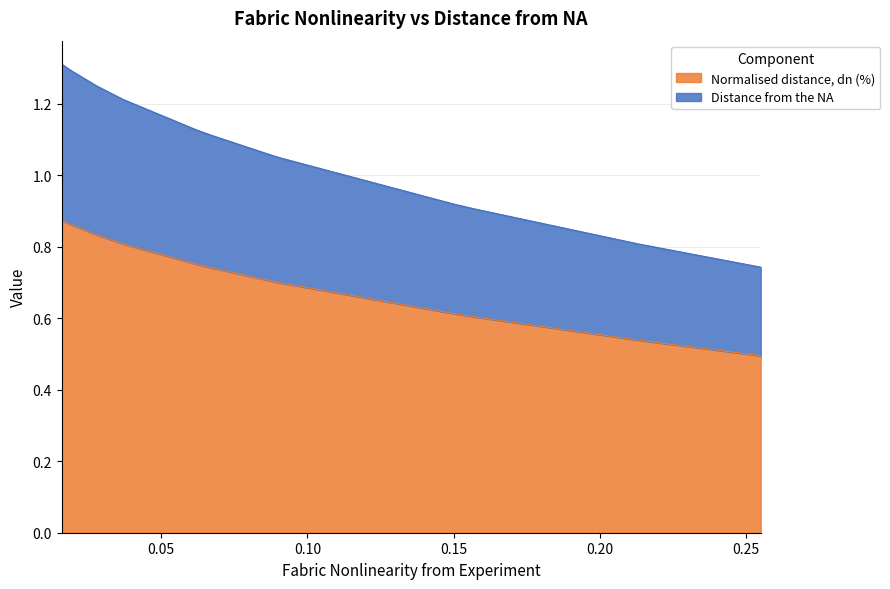

Does the chart have visible grid lines?

Yes